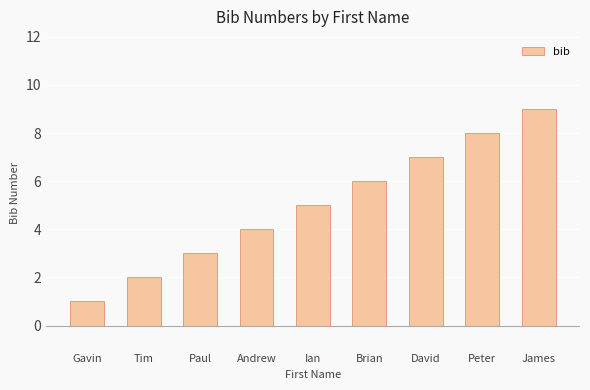

What value does the data have at Brian?

6